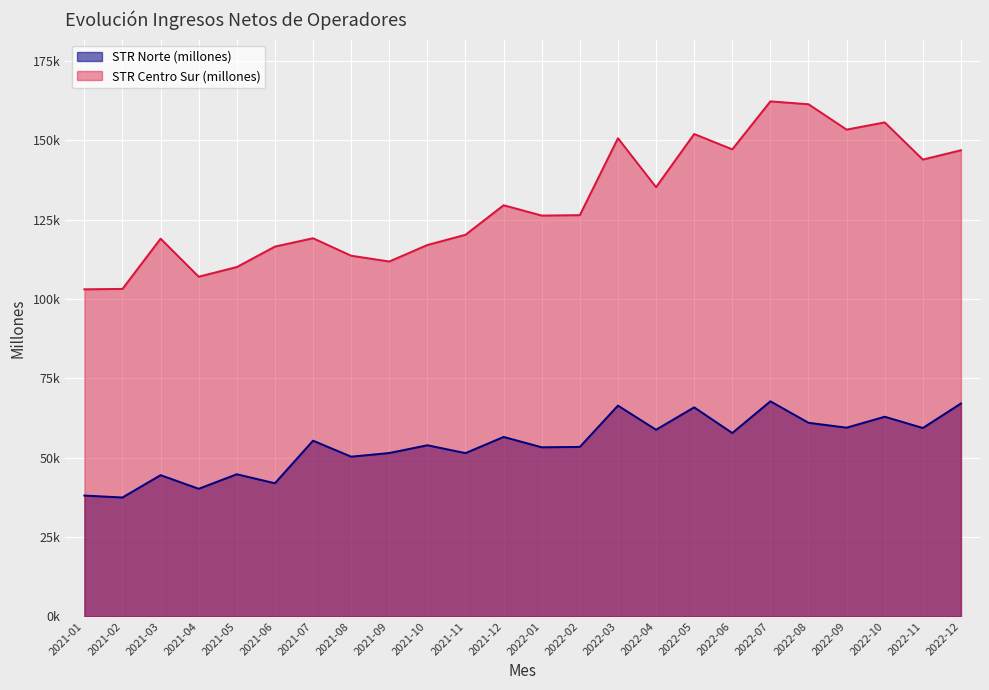

How many interior local peaks does the STR Norte (millones) series have?

9